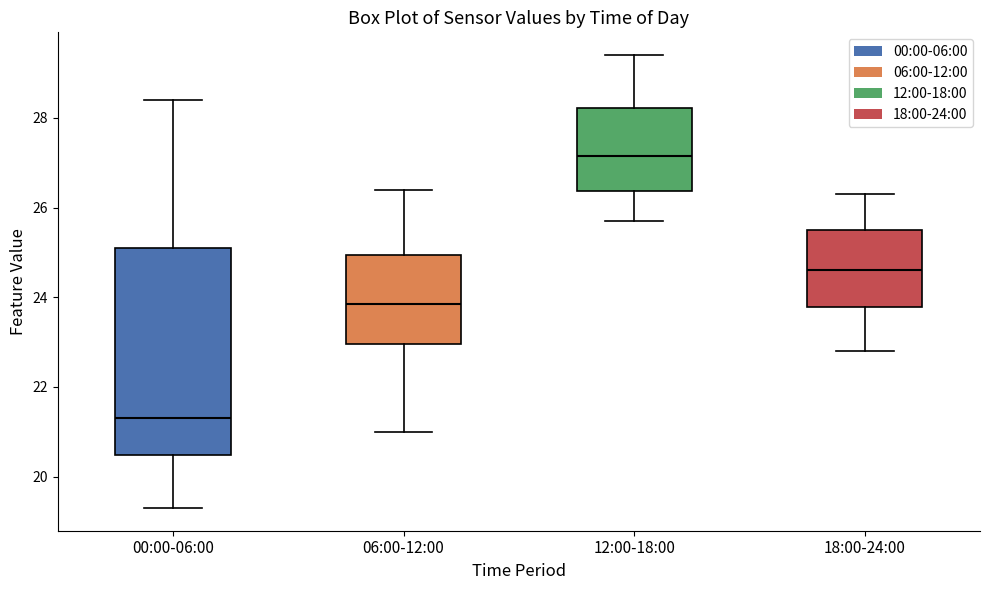

Reading left to right, read every box against the y-axis: the position of its median line, the range the box covers, and the ends of its whiskers. The values are not printed on the chart, so give them approximately, as read against the axis.

00:00-06:00: median 21.4, box 20.4 to 25.2, whiskers 19.4 to 28.4
06:00-12:00: median 23.8, box 23.0 to 25.0, whiskers 21.0 to 26.4
12:00-18:00: median 27.2, box 26.4 to 28.2, whiskers 25.8 to 29.4
18:00-24:00: median 24.6, box 23.8 to 25.6, whiskers 22.8 to 26.4